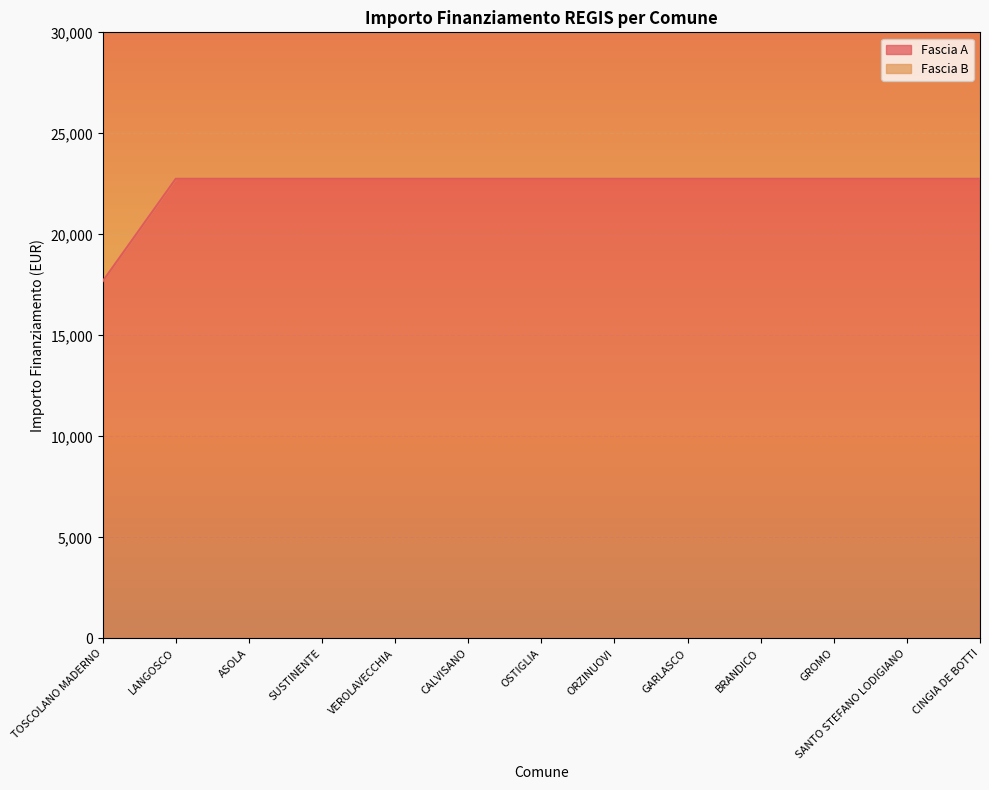

What is the minimum value for Fascia A?

17674.8